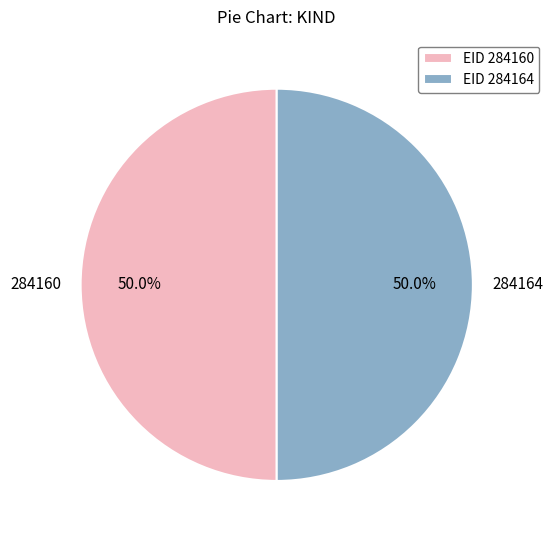

Combined, what portion of the pie is 284164 and 284160?

100.0%